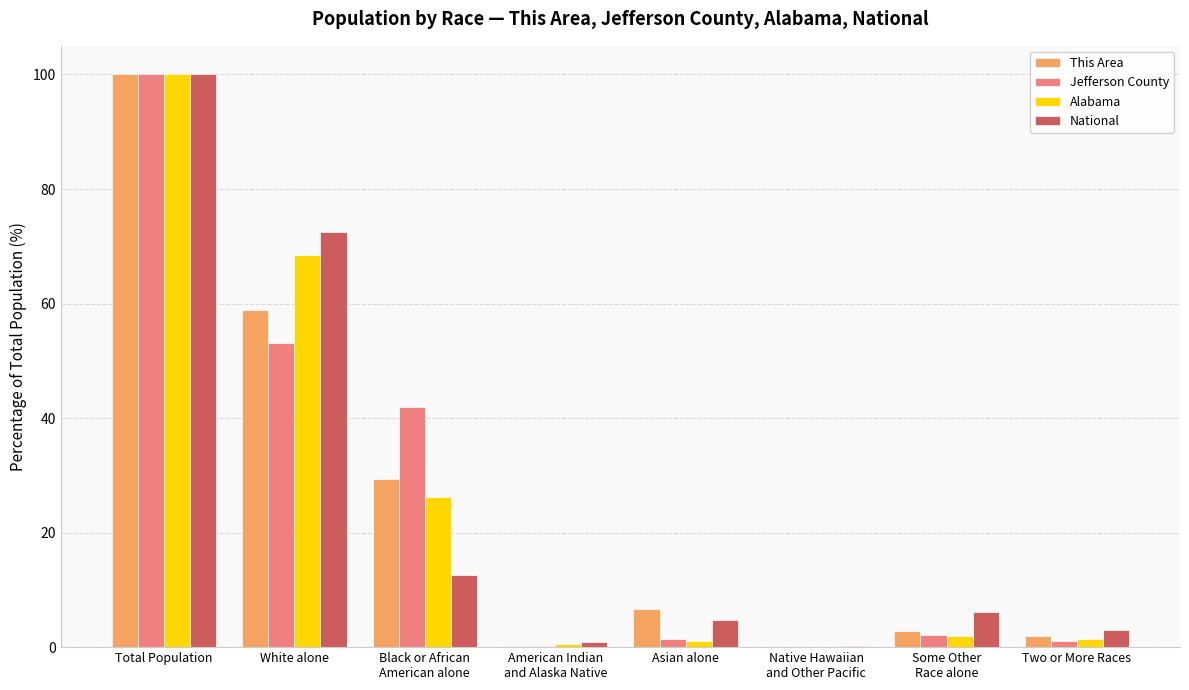

At which category is the sum across all series the highest?

Total Population